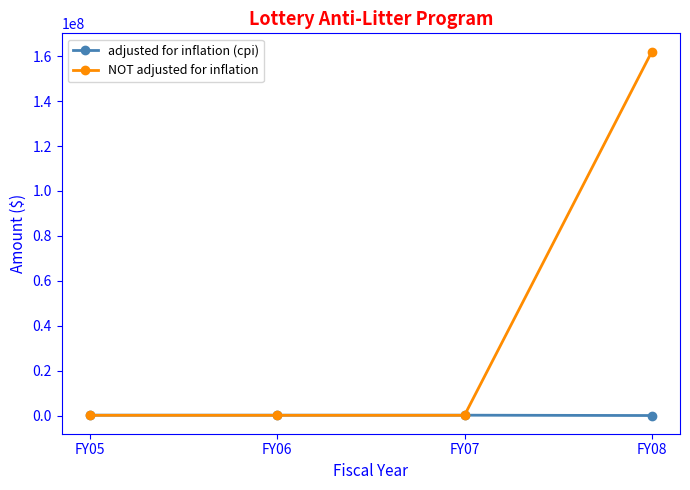

How many series are shown in this chart?

2